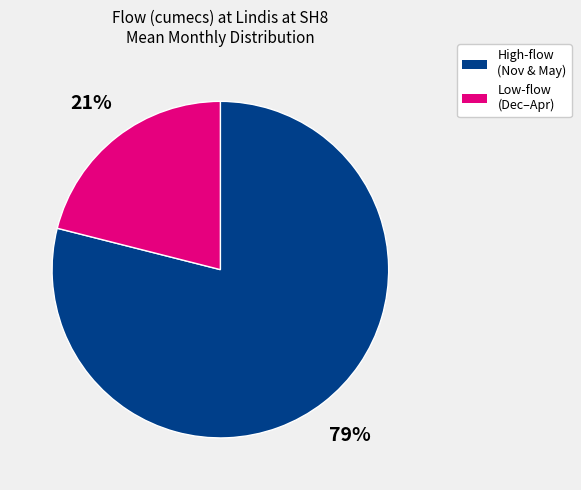

To the nearest percent, what is the difference between the largest and smallest slice percentages?

58%